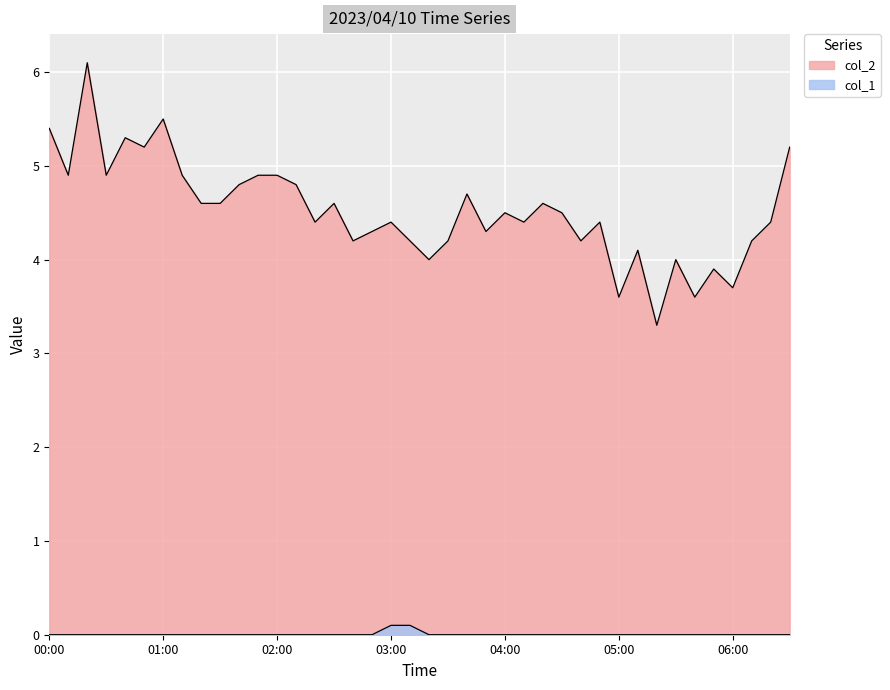

What is the maximum value for col_2?

6.1